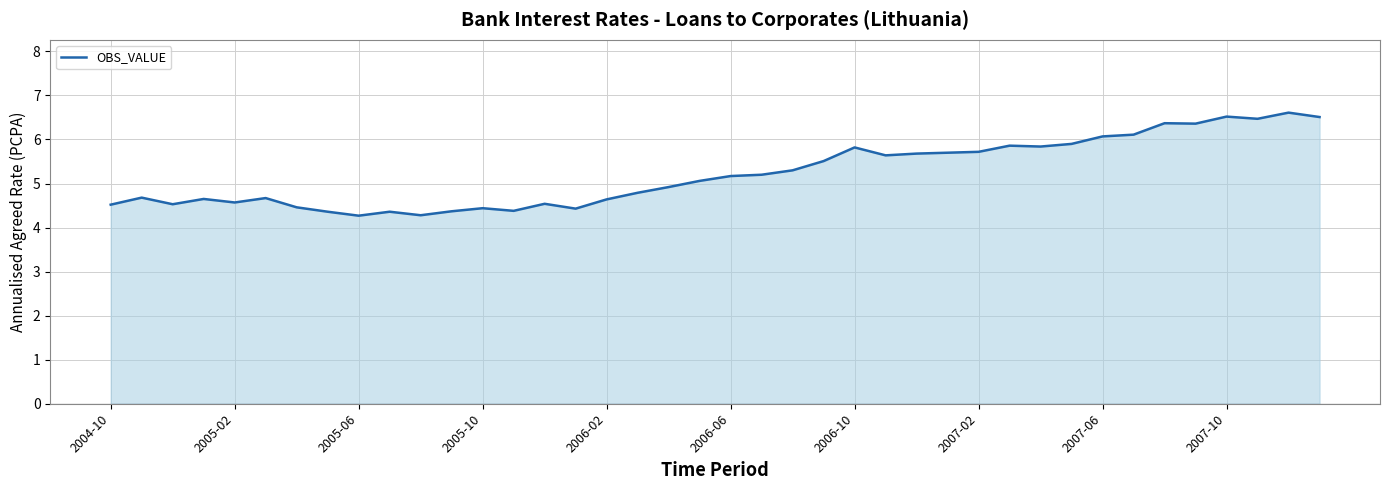

What is the greatest value displayed?

6.6